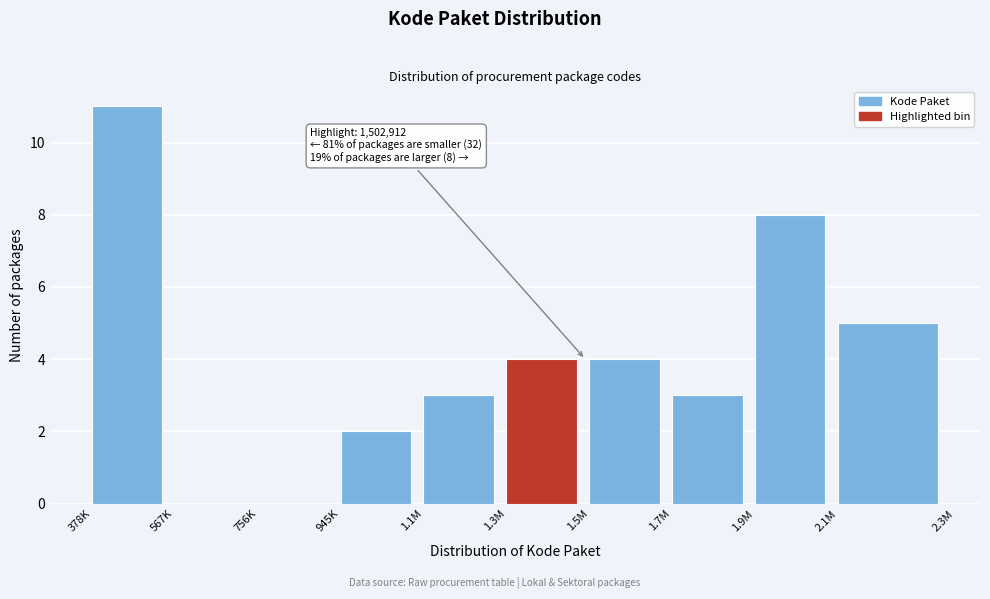

Reading right to left, what are all the values shown in this chart?

2.1M=5	1.9M=8	1.7M=3	1.5M=4	1.3M=4	1.1M=3	945K=2	756K=0	567K=0	378K=11